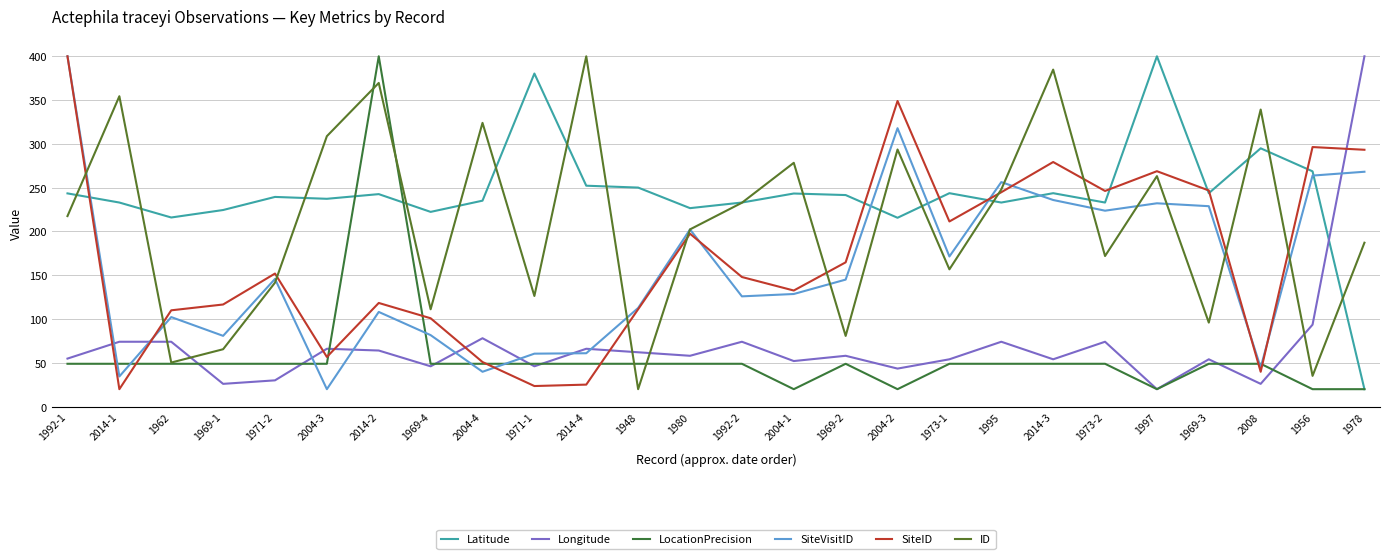

At which label does Longitude first exceed 58?

2014-1